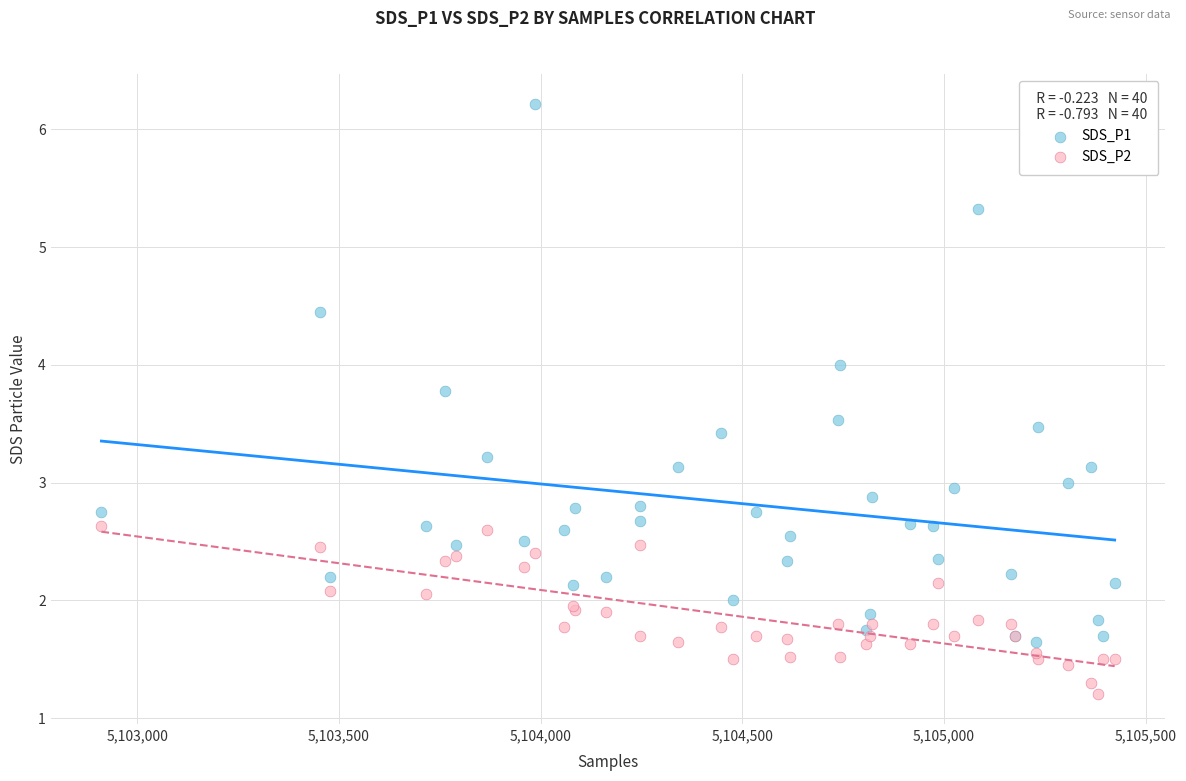

Which series has the largest Y range (max minus min)?

SDS_P1